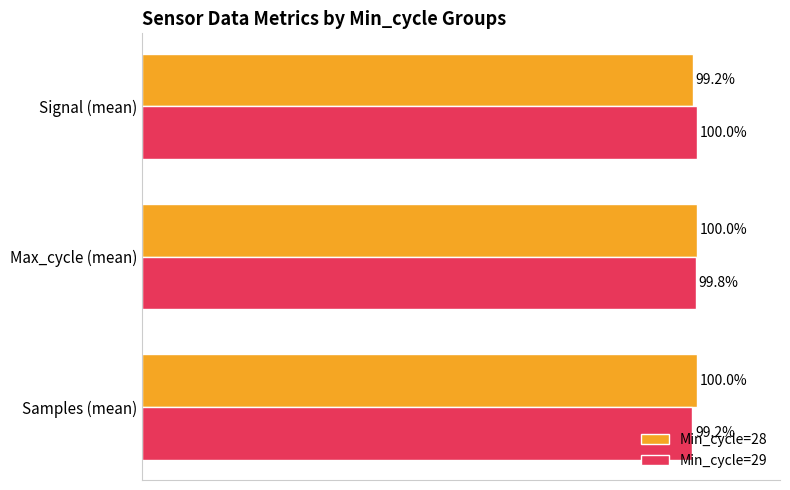

Where is Min_cycle=29 nearest to the value 99?

Samples (mean)